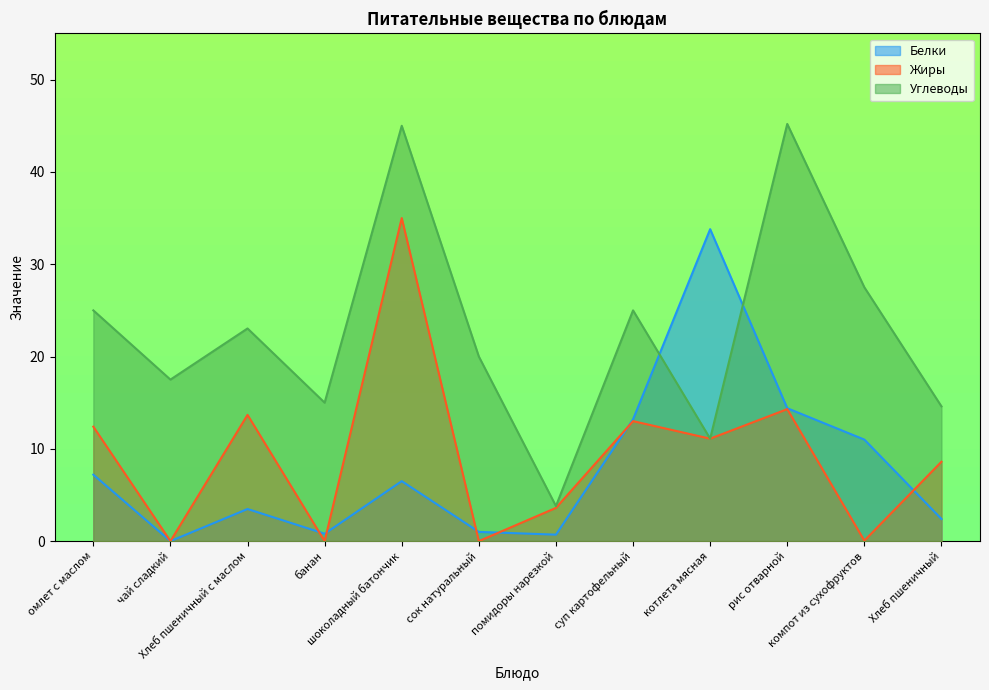

True or false: Жиры has a value of 13.7 at Хлеб пшеничный с маслом.

True